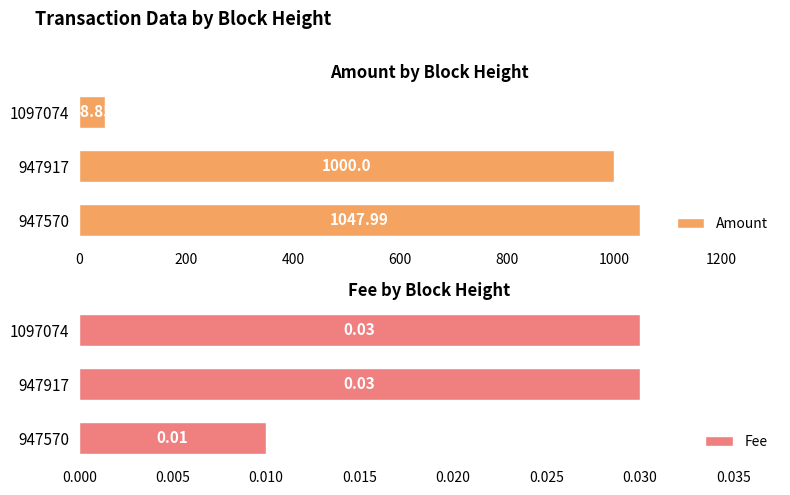

Which series has the largest total across all categories?

Amount